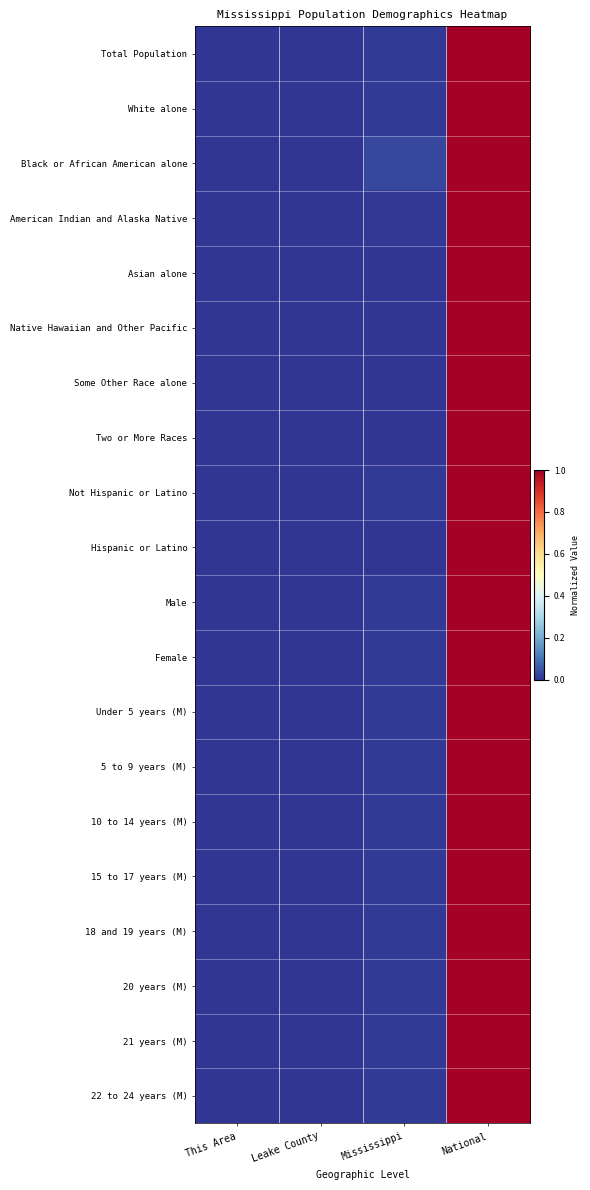

What is the maximum value shown in the chart?

1.0